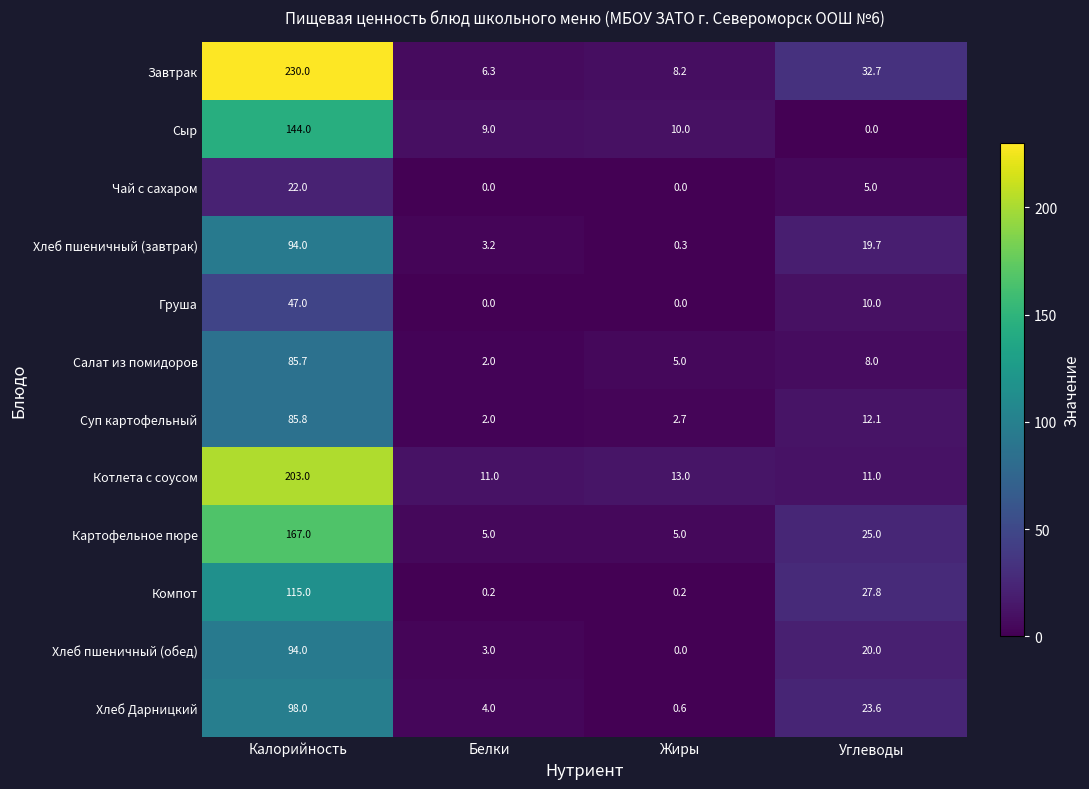

What is the difference between the maximum and minimum values in the Чай с сахаром series?

22.0